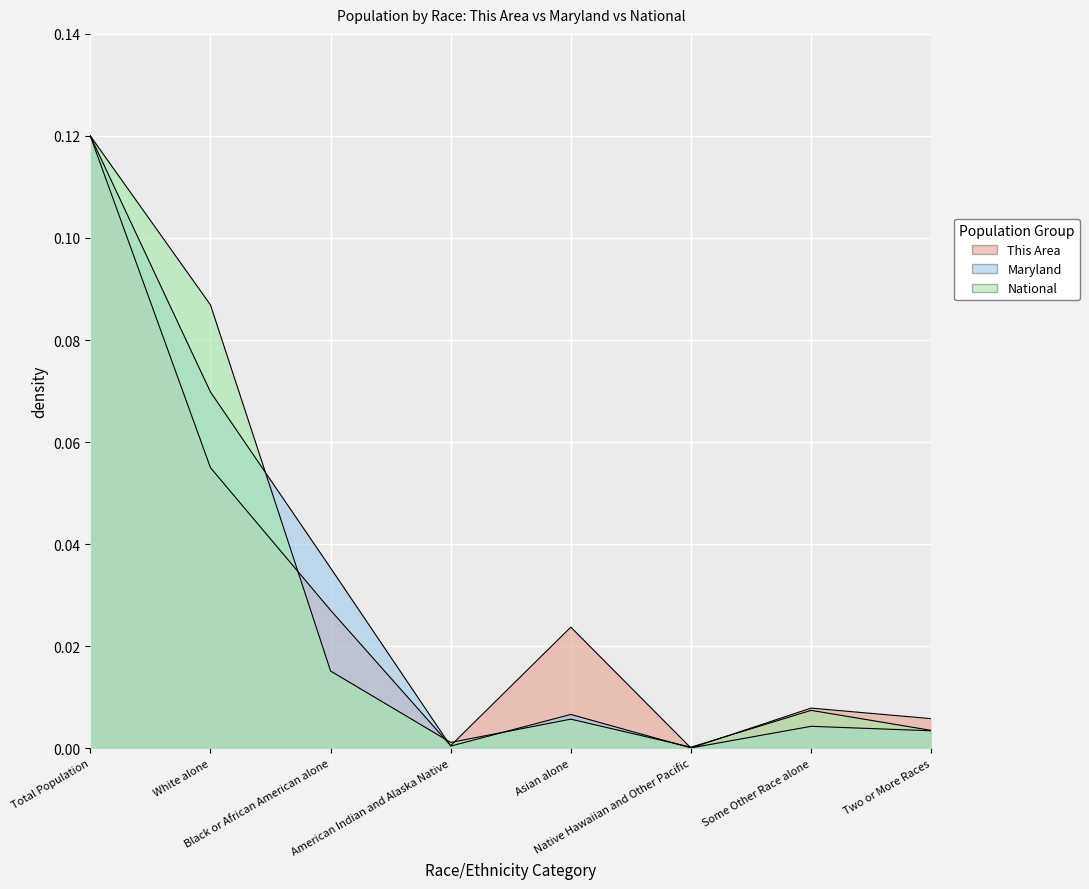

What are all the series names shown in the legend?

This Area, Maryland, National